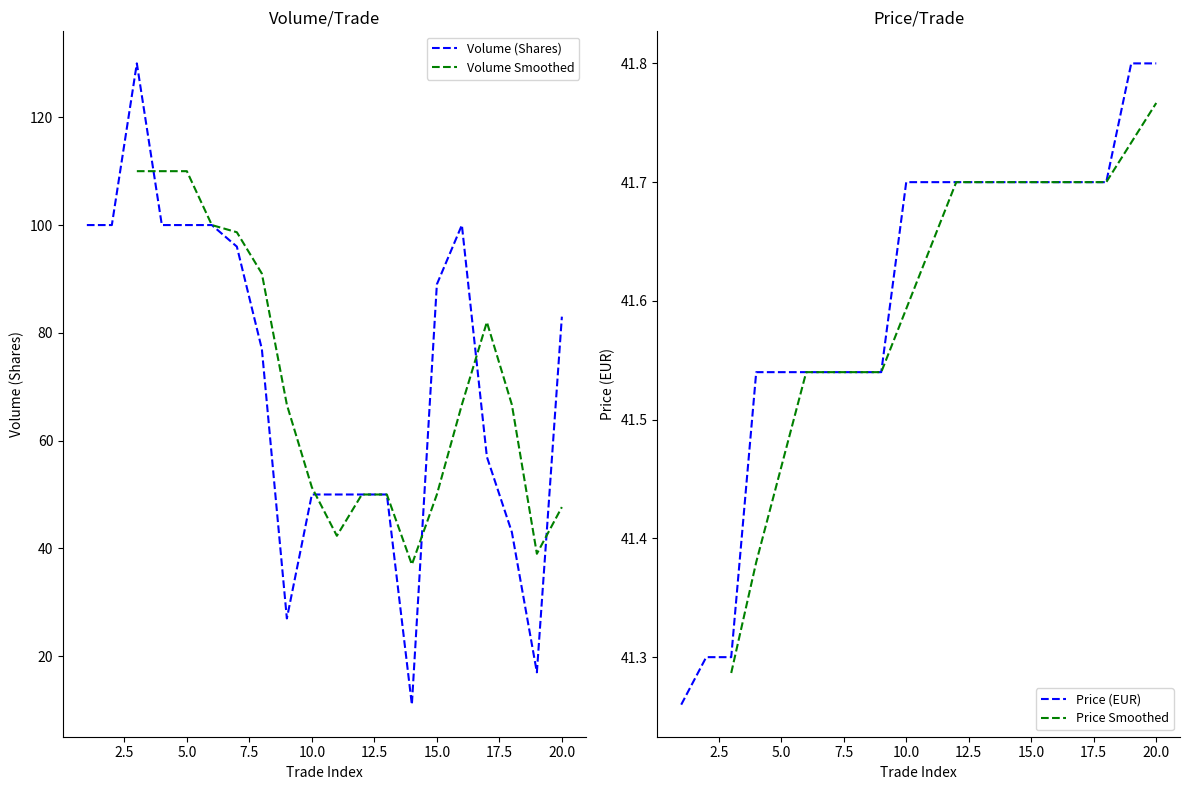

Between 3 and 6, which series saw the biggest shift?

Volume (Shares)